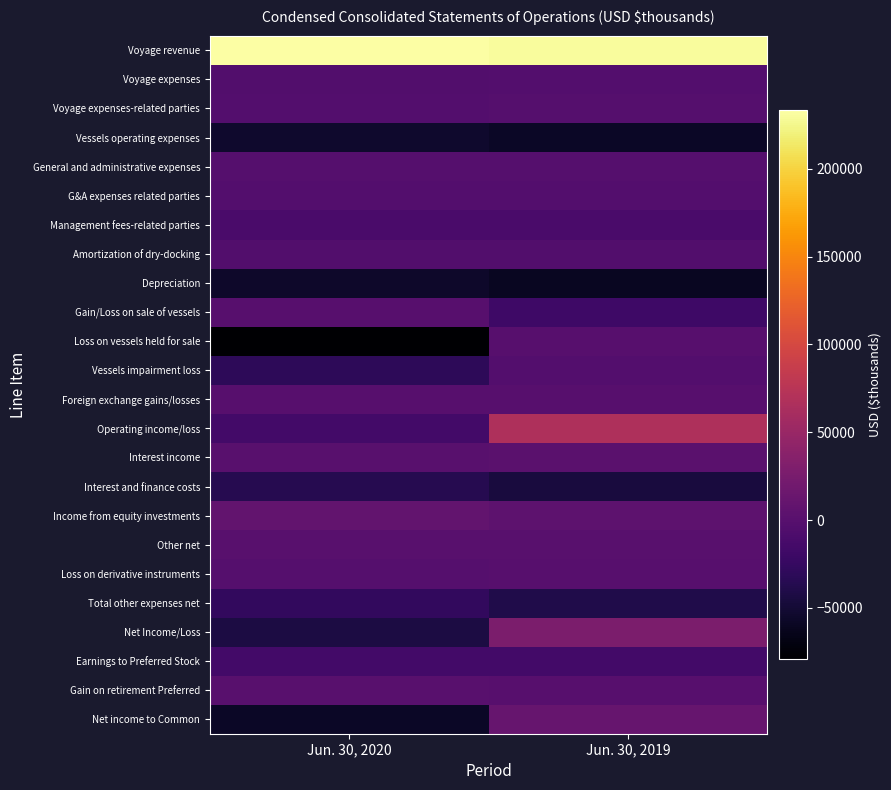

Reading right to left, list all the values displayed in this chart.

Voyage revenue: Jun. 30, 2019=230010	Jun. 30, 2020=233273
Voyage expenses: Jun. 30, 2019=-2479	Jun. 30, 2020=-4071
Voyage expenses-related parties: Jun. 30, 2019=-1952	Jun. 30, 2020=-3062
Vessels operating expenses: Jun. 30, 2019=-58164	Jun. 30, 2020=-54758
General and administrative expenses: Jun. 30, 2019=-1401	Jun. 30, 2020=-1751
G&A expenses related parties: Jun. 30, 2019=-2795	Jun. 30, 2020=-3515
Management fees-related parties: Jun. 30, 2019=-10827	Jun. 30, 2020=-10521
Amortization of dry-docking: Jun. 30, 2019=-4471	Jun. 30, 2020=-4537
Depreciation: Jun. 30, 2019=-59761	Jun. 30, 2020=-55737
Gain/Loss on sale of vessels: Jun. 30, 2019=-18420	Jun. 30, 2020=10
Loss on vessels held for sale: Jun. 30, 2019=0	Jun. 30, 2020=-79197
Vessels impairment loss: Jun. 30, 2019=-3042	Jun. 30, 2020=-31577
Foreign exchange gains/losses: Jun. 30, 2019=17	Jun. 30, 2020=-207
Operating income/loss: Jun. 30, 2019=66715	Jun. 30, 2020=-15650
Interest income: Jun. 30, 2019=1686	Jun. 30, 2020=1087
Interest and finance costs: Jun. 30, 2019=-45316	Jun. 30, 2020=-35367
Income from equity investments: Jun. 30, 2019=4299	Jun. 30, 2020=8241
Other net: Jun. 30, 2019=327	Jun. 30, 2020=308
Loss on derivative instruments: Jun. 30, 2019=-575	Jun. 30, 2020=-2066
Total other expenses net: Jun. 30, 2019=-39579	Jun. 30, 2020=-27797
Net Income/Loss: Jun. 30, 2019=27136	Jun. 30, 2020=-43447
Earnings to Preferred Stock: Jun. 30, 2019=-15547	Jun. 30, 2020=-15461
Gain on retirement Preferred: Jun. 30, 2019=0	Jun. 30, 2020=619
Net income to Common: Jun. 30, 2019=11589	Jun. 30, 2020=-58289